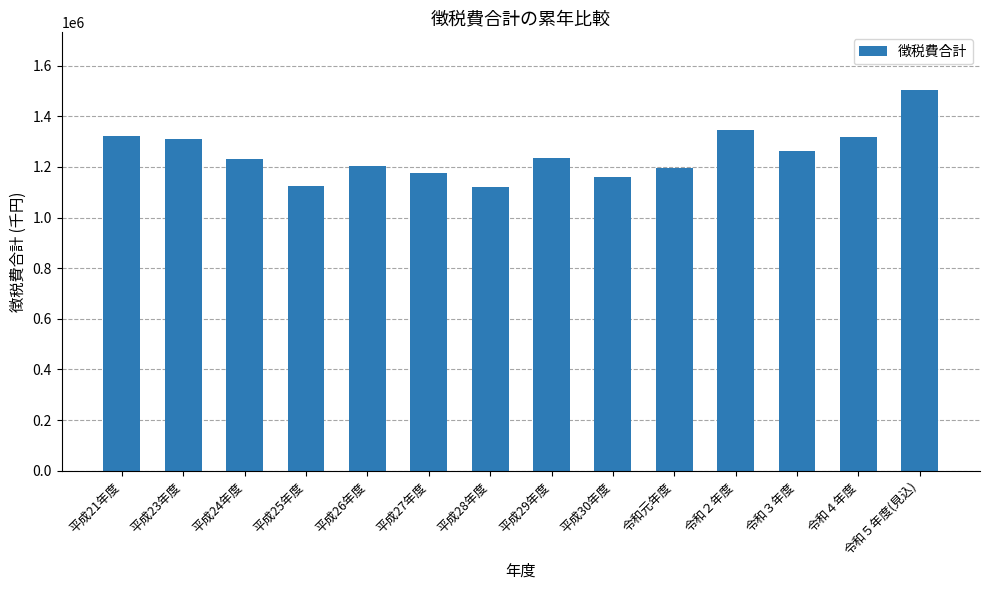

Is it true that the value at 平成26年度 is 2000528?

False